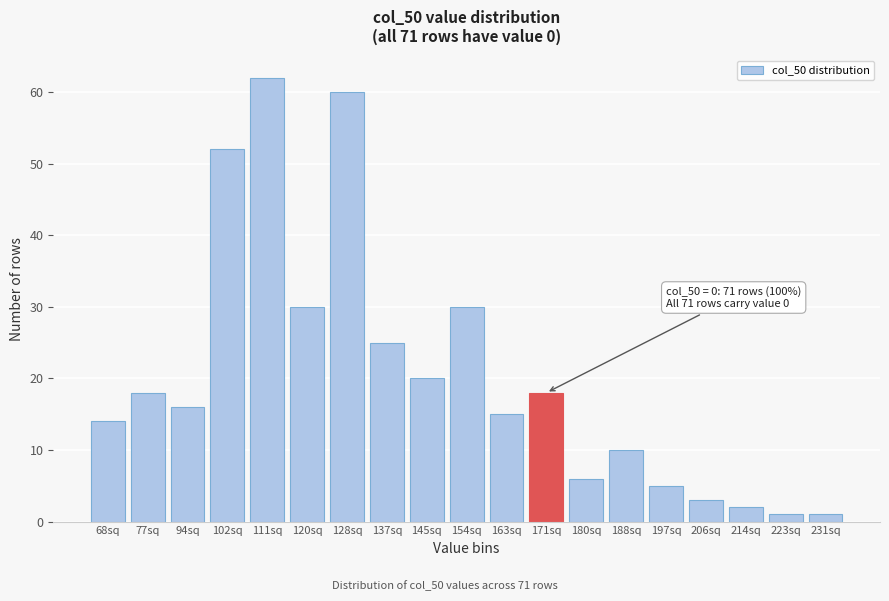

Reading left to right, transcribe all the data shown in this chart.

68sq=14	77sq=18	94sq=16	102sq=52	111sq=62	120sq=30	128sq=60	137sq=25	145sq=20	154sq=30	163sq=15	171sq=18	180sq=6	188sq=10	197sq=5	206sq=3	214sq=2	223sq=1	231sq=1